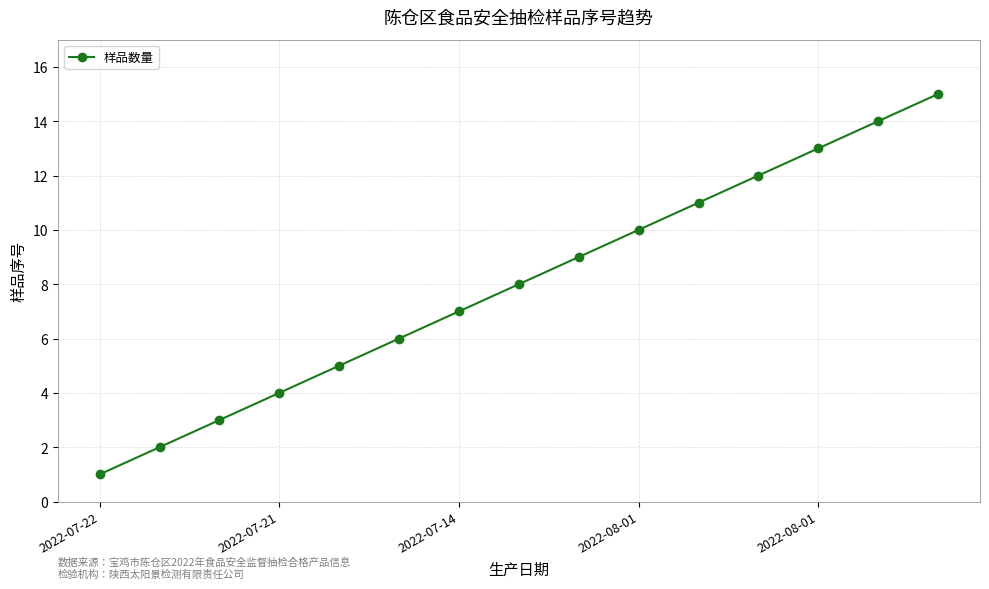

True or false: there are more than 0 points higher than both neighbors.

False